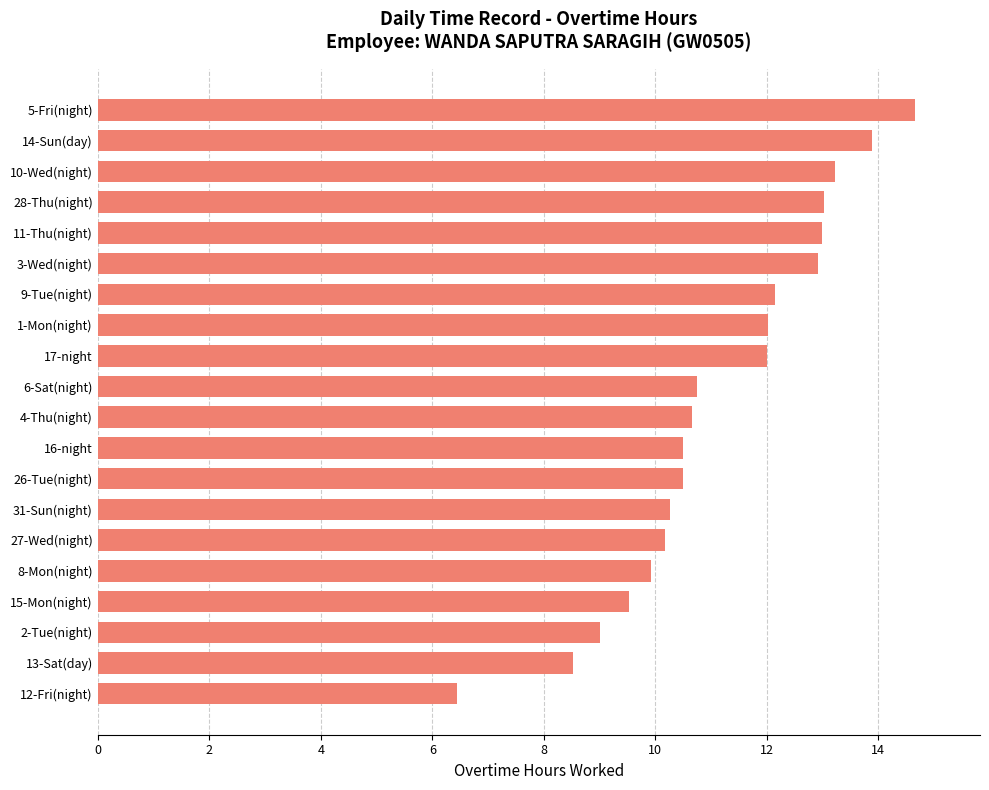

What is the greatest value displayed?

14.7